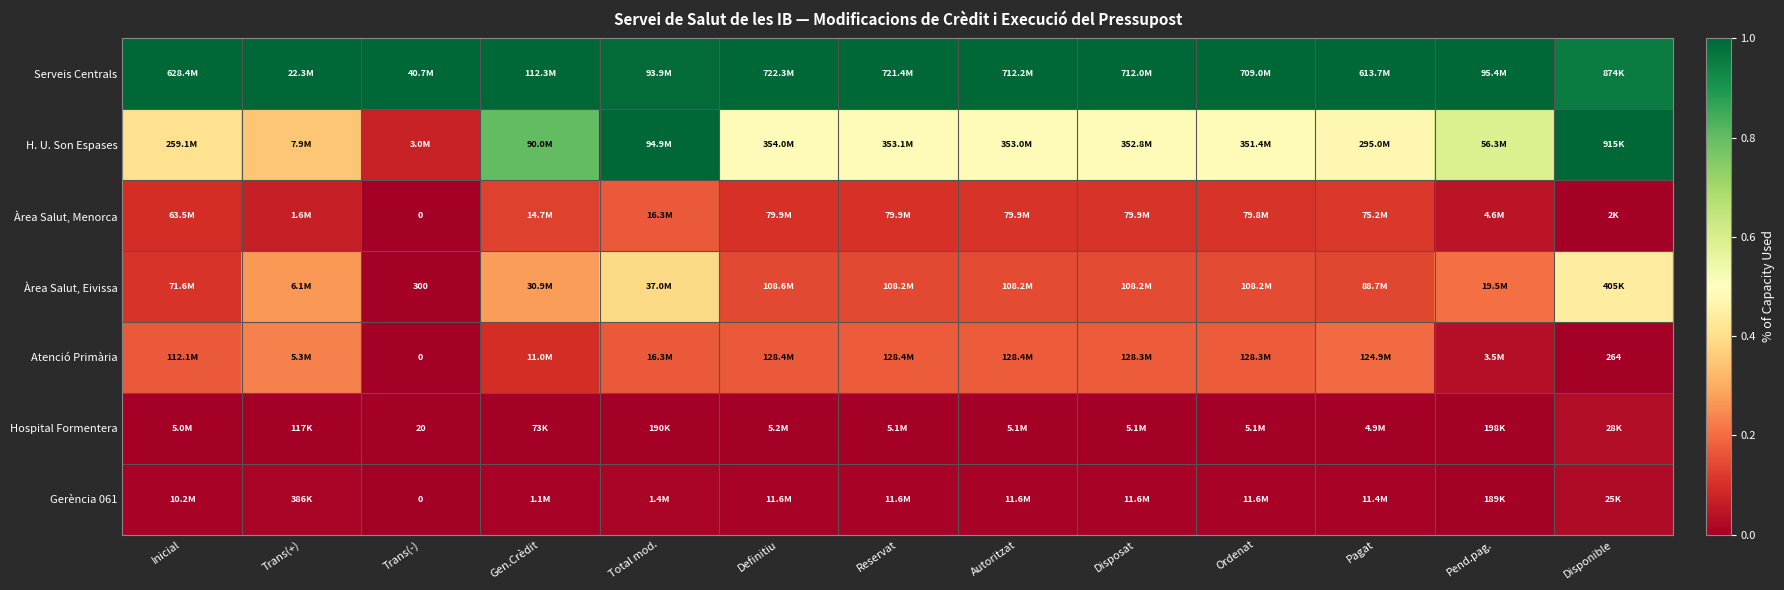

Where is H. U. Son Espases nearest to the value 0?

Trans(-)